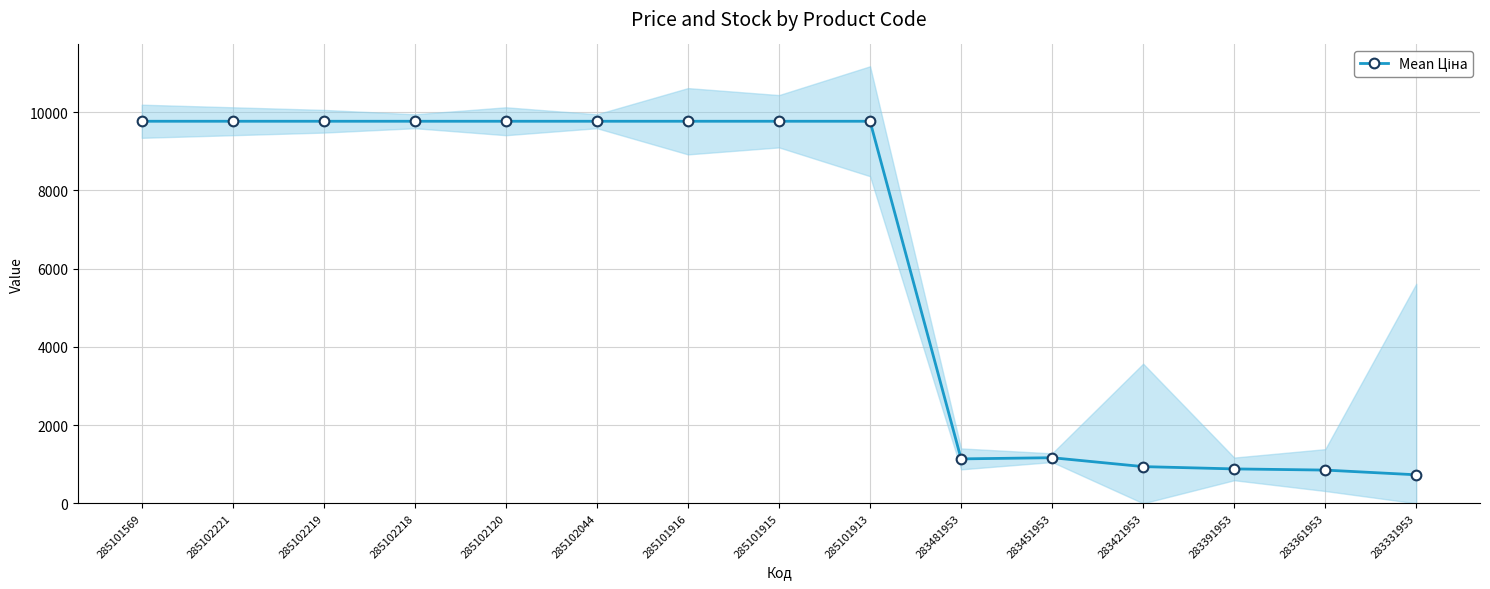

Reading left to right, list all the values displayed in this chart.

9764.4	9764.4	9764.4	9764.4	9764.4	9764.4	9764.4	9764.4	9764.4	1135.5	1165.6	938.2	879.5	849.3	728.9